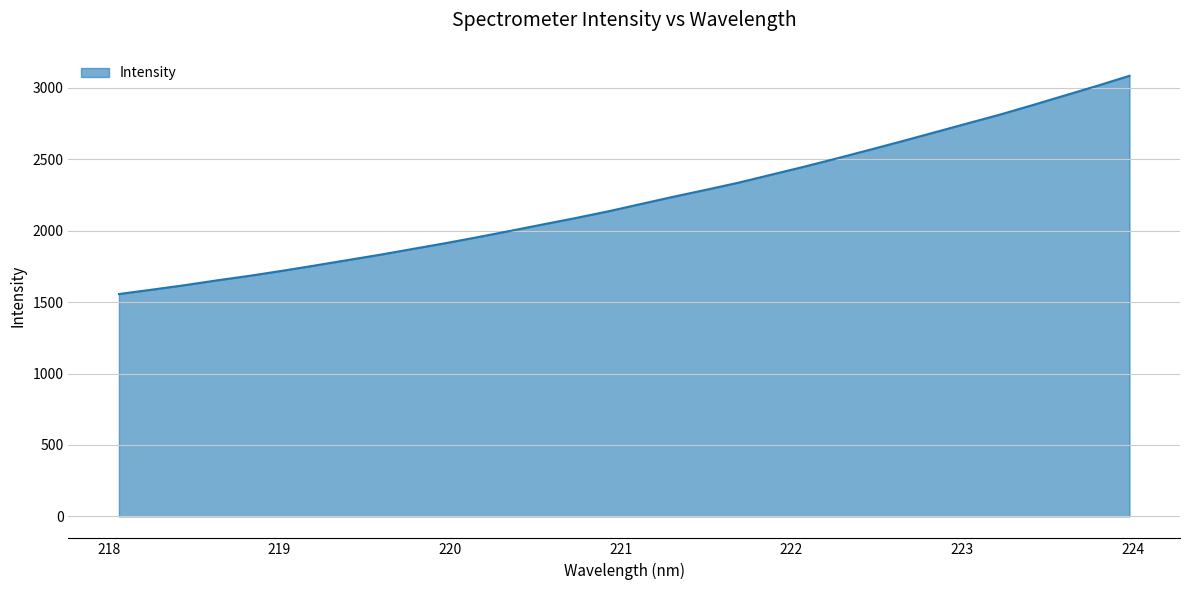

What is the difference between the maximum and minimum values?

1527.9